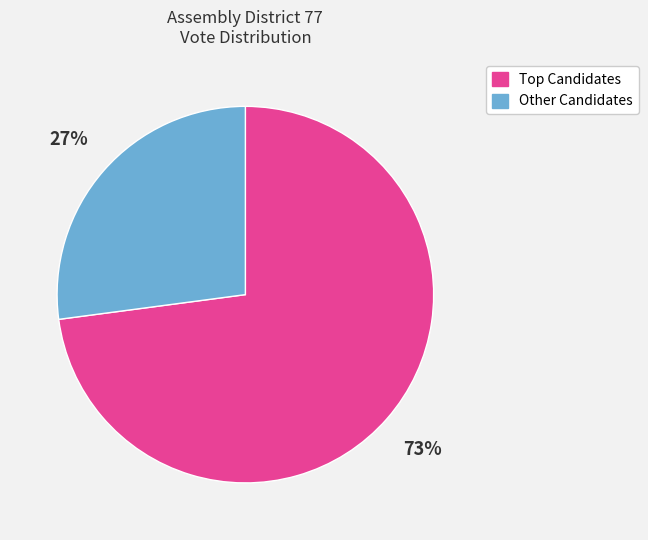

To the nearest percent, what portion does Other Candidates represent?

27%